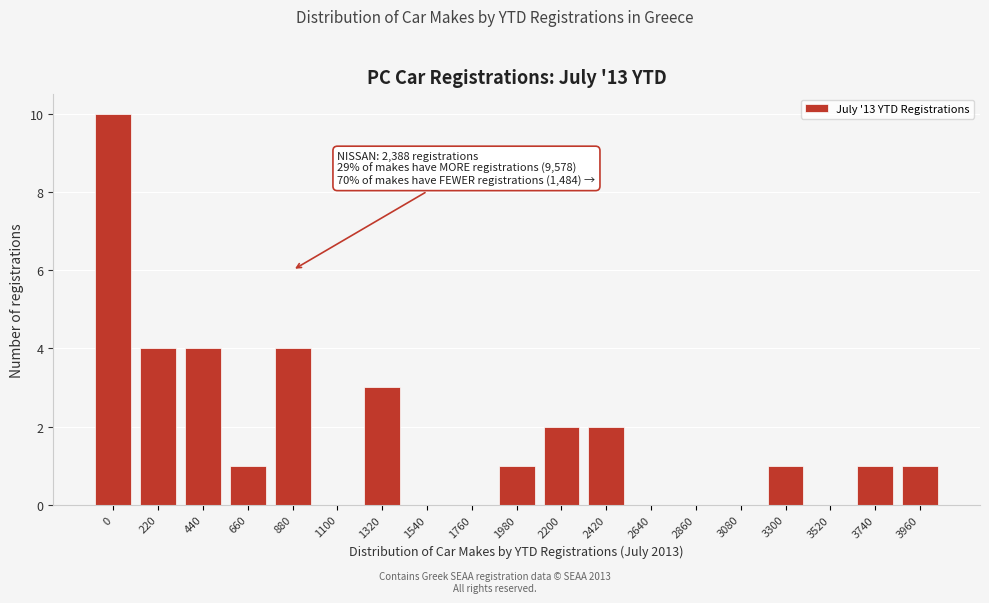

Reading left to right, what are all the values shown in this chart?

0=10	220=4	440=4	660=1	880=4	1100=0	1320=3	1540=0	1760=0	1980=1	2200=2	2420=2	2640=0	2860=0	3080=0	3300=1	3520=0	3740=1	3960=1